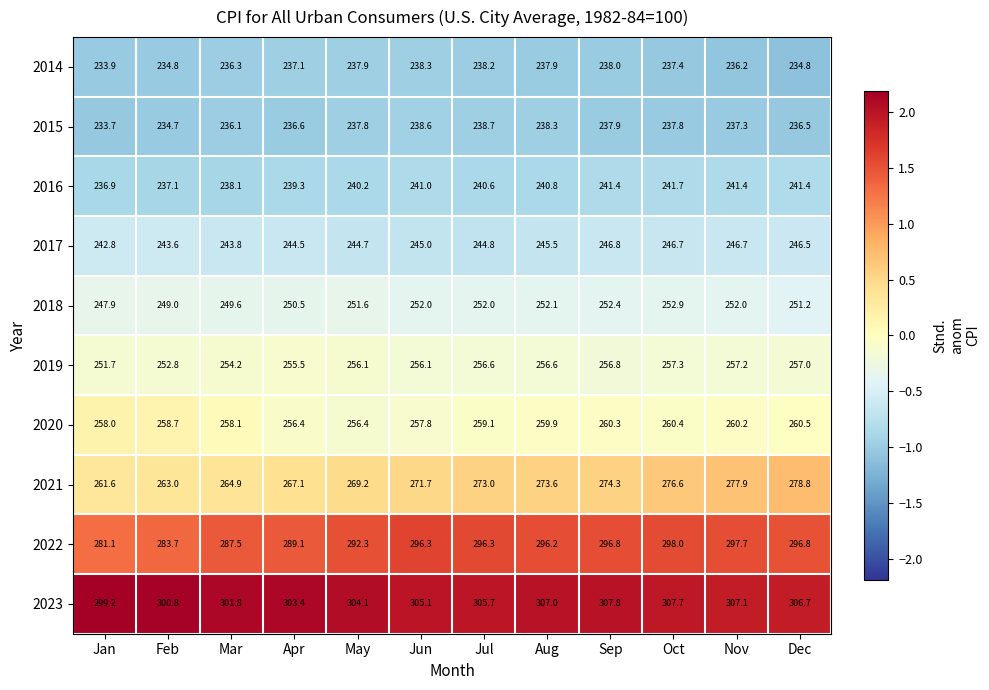

Is it true that 2022 equals 287.5 at Mar?

True